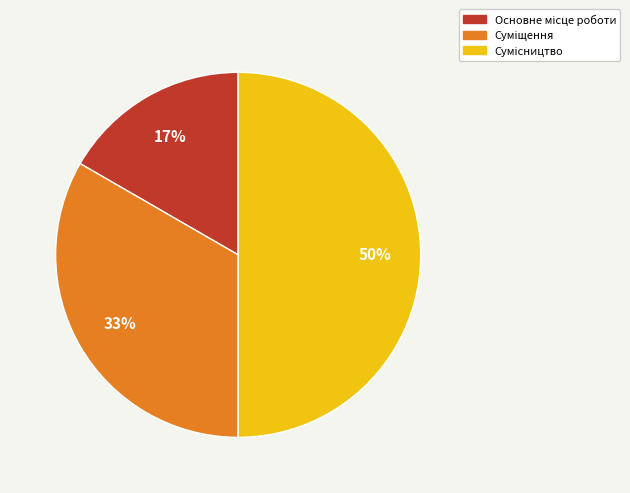

To the nearest percent, what is the average slice percentage?

33%